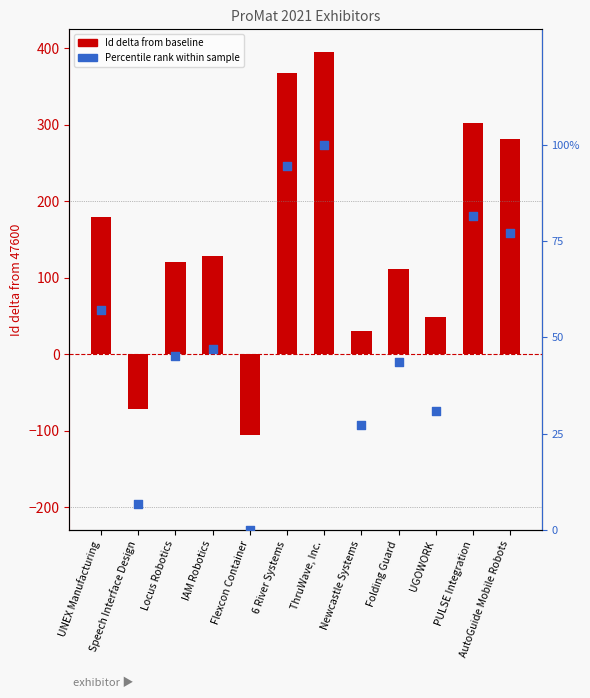

Is the value of Id (delta from 47600) at Locus Robotics greater than the value of Percentile rank at Folding Guard?

Yes